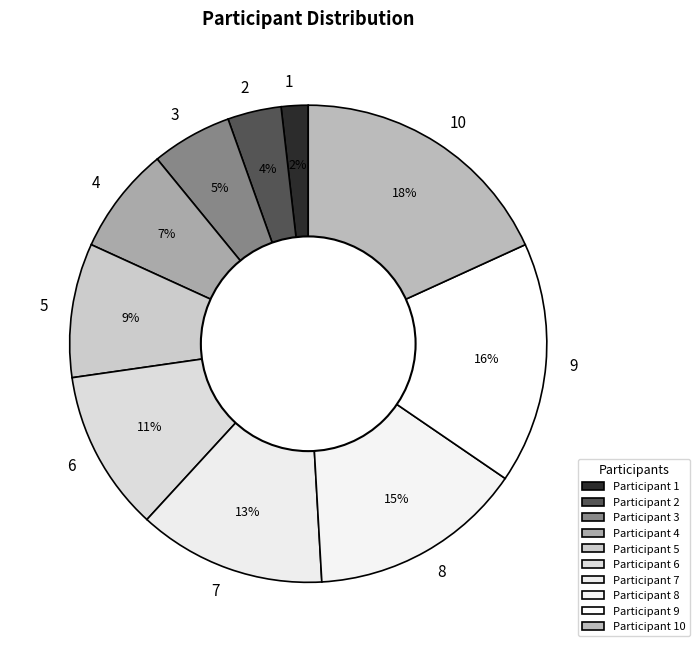

Rank the categories by value from highest to lowest.

10, 9, 8, 7, 6, 5, 4, 3, 2, 1